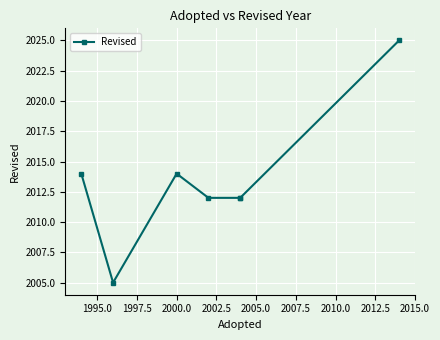

How many lines are shown in the chart?

1